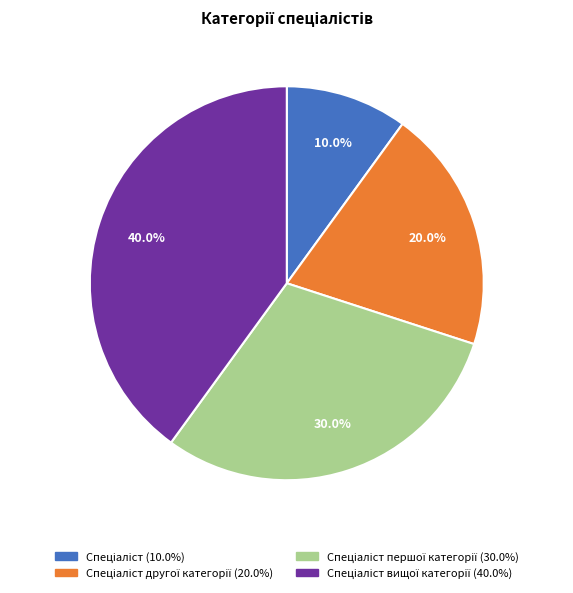

Is there any slice that represents more than half of the pie?

No